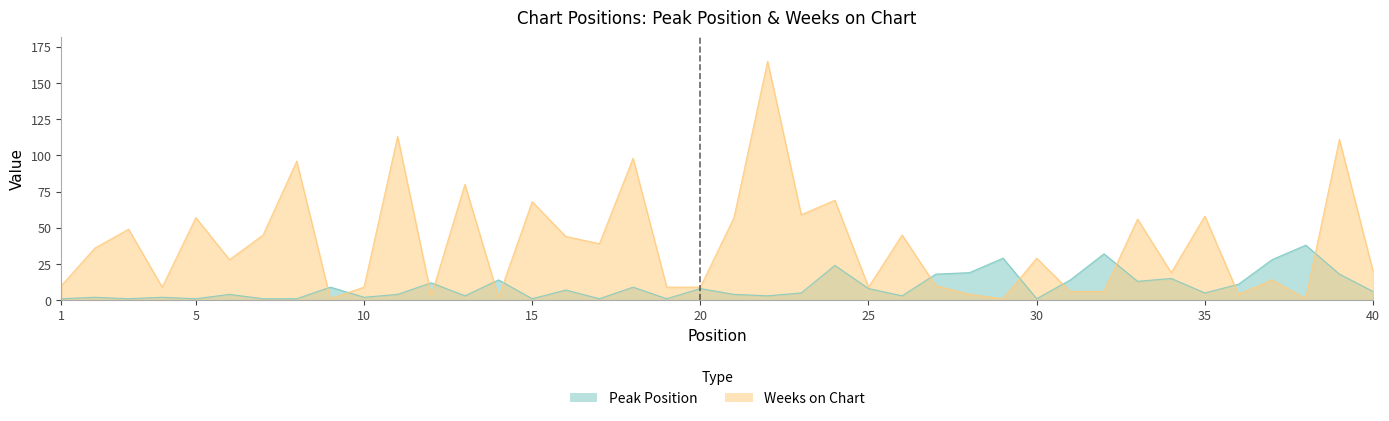

How many times do Weeks on Chart and Peak Position cross each other?

12